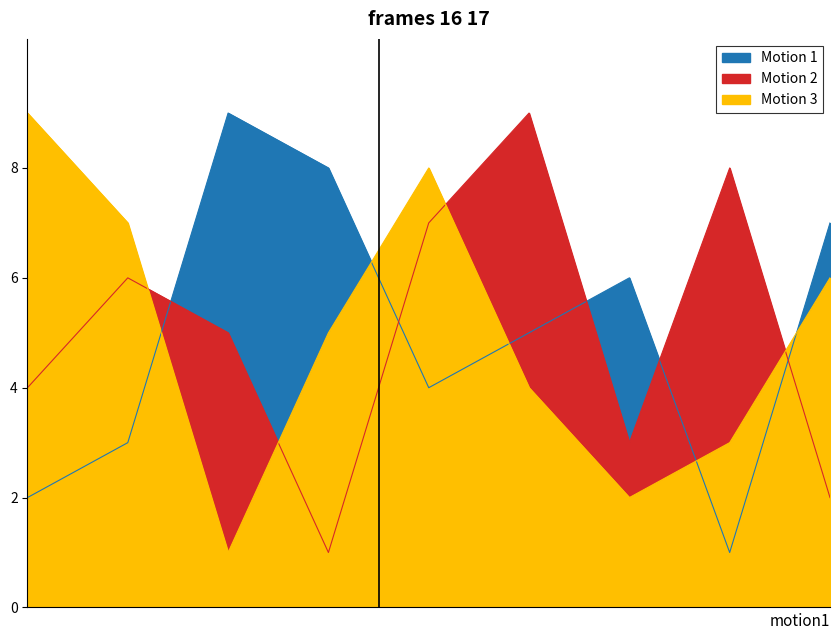

At which label does Motion 3 reach its minimum?

7